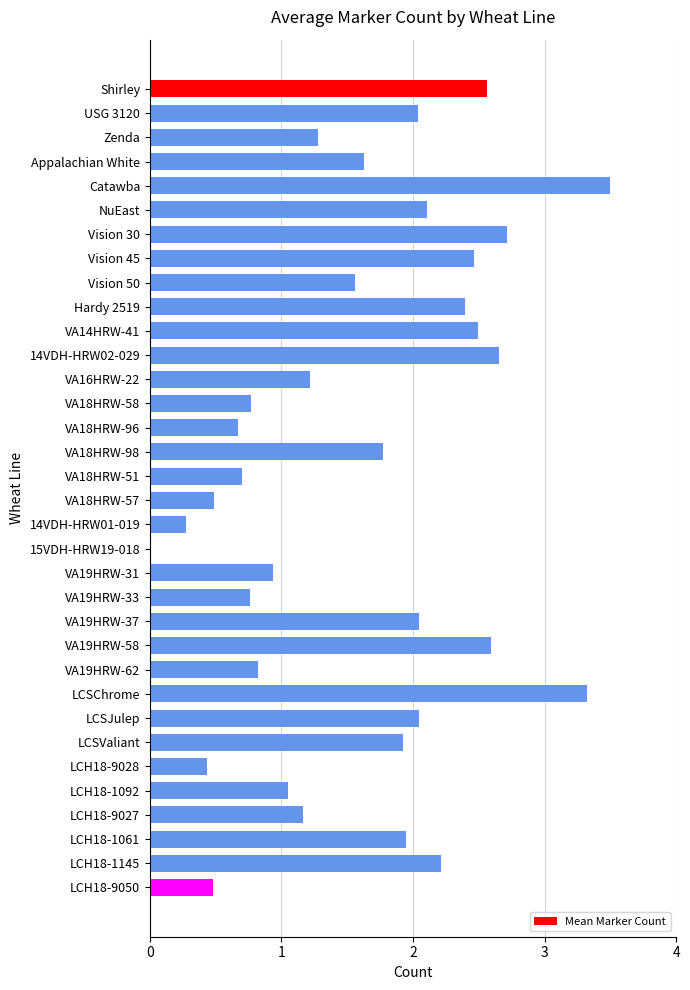

Does the chart contain stacked bars?

No